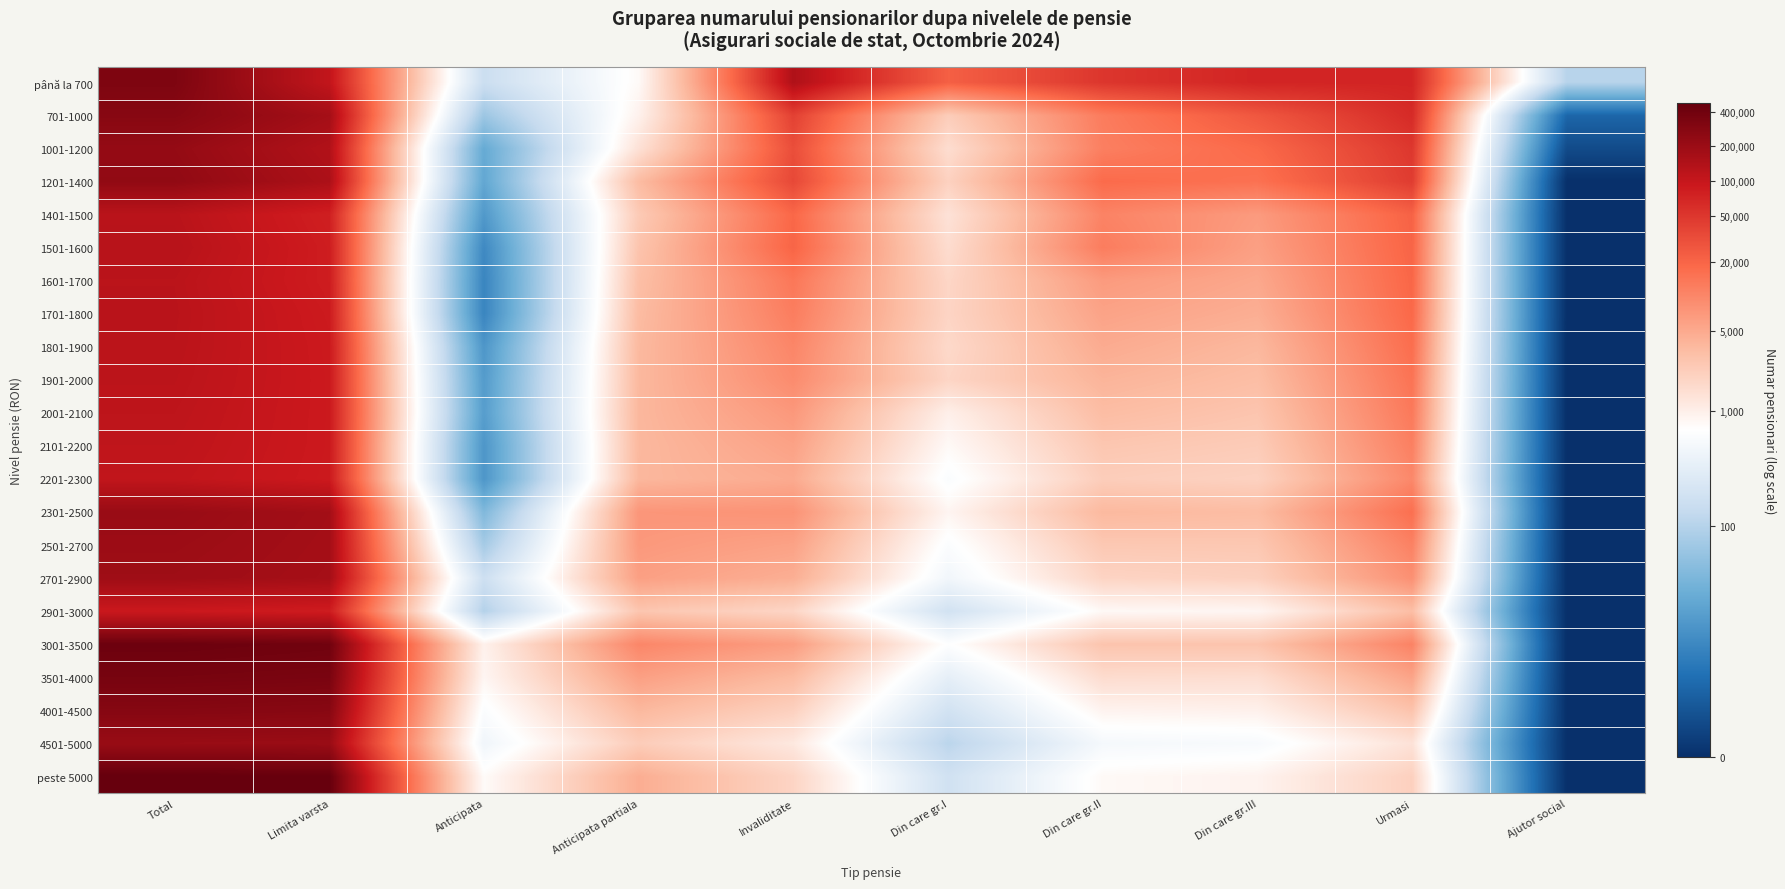

Reading left to right, extract all data points from this chart.

până la 700: Total=12.7	Limita varsta=11.6	Anticipata=5.1	Anticipata partiala=6.7	Invaliditate=11.9	Din care gr.I=10.0	Din care gr.II=10.8	Din care gr.III=11.2	Urmasi=11.2	Ajutor social=4.7
701-1000: Total=12.5	Limita varsta=12.1	Anticipata=4.2	Anticipata partiala=6.9	Invaliditate=10.6	Din care gr.I=7.7	Din care gr.II=9.4	Din care gr.III=10.2	Urmasi=11.1	Ajutor social=1.4
1001-1200: Total=12.3	Limita varsta=11.8	Anticipata=3.2	Anticipata partiala=7.3	Invaliditate=10.4	Din care gr.I=7.3	Din care gr.II=9.4	Din care gr.III=9.8	Urmasi=10.8	Ajutor social=0.7
1201-1400: Total=12.4	Limita varsta=11.9	Anticipata=3.1	Anticipata partiala=8.1	Invaliditate=10.5	Din care gr.I=7.6	Din care gr.II=9.8	Din care gr.III=9.6	Urmasi=10.7	Ajutor social=0.0
1401-1500: Total=11.7	Limita varsta=11.3	Anticipata=2.7	Anticipata partiala=7.8	Invaliditate=9.8	Din care gr.I=7.2	Din care gr.II=9.3	Din care gr.III=8.8	Urmasi=9.9	Ajutor social=0.0
1501-1600: Total=11.7	Limita varsta=11.3	Anticipata=2.3	Anticipata partiala=7.9	Invaliditate=9.9	Din care gr.I=7.4	Din care gr.II=9.4	Din care gr.III=8.7	Urmasi=9.9	Ajutor social=0.0
1601-1700: Total=11.7	Limita varsta=11.3	Anticipata=2.2	Anticipata partiala=8.1	Invaliditate=9.5	Din care gr.I=7.5	Din care gr.II=8.8	Din care gr.III=8.6	Urmasi=9.9	Ajutor social=0.0
1701-1800: Total=11.7	Limita varsta=11.4	Anticipata=2.2	Anticipata partiala=8.1	Invaliditate=9.4	Din care gr.I=7.5	Din care gr.II=8.6	Din care gr.III=8.4	Urmasi=9.8	Ajutor social=0.0
1801-1900: Total=11.7	Limita varsta=11.4	Anticipata=2.6	Anticipata partiala=8.2	Invaliditate=9.2	Din care gr.I=7.5	Din care gr.II=8.5	Din care gr.III=8.2	Urmasi=9.7	Ajutor social=0.0
1901-2000: Total=11.7	Limita varsta=11.4	Anticipata=2.8	Anticipata partiala=8.2	Invaliditate=9.1	Din care gr.I=7.5	Din care gr.II=8.3	Din care gr.III=8.1	Urmasi=9.6	Ajutor social=0.0
2001-2100: Total=11.6	Limita varsta=11.4	Anticipata=2.8	Anticipata partiala=8.2	Invaliditate=8.9	Din care gr.I=6.9	Din care gr.II=8.1	Din care gr.III=7.9	Urmasi=9.5	Ajutor social=0.0
2101-2200: Total=11.6	Limita varsta=11.4	Anticipata=2.6	Anticipata partiala=8.2	Invaliditate=8.7	Din care gr.I=6.7	Din care gr.II=7.9	Din care gr.III=7.8	Urmasi=9.4	Ajutor social=0.0
2201-2300: Total=11.6	Limita varsta=11.4	Anticipata=2.6	Anticipata partiala=8.2	Invaliditate=8.5	Din care gr.I=6.4	Din care gr.II=7.7	Din care gr.III=7.6	Urmasi=9.2	Ajutor social=0.0
2301-2500: Total=12.2	Limita varsta=12.1	Anticipata=3.7	Anticipata partiala=8.9	Invaliditate=9.0	Din care gr.I=6.8	Din care gr.II=8.2	Din care gr.III=8.1	Urmasi=9.7	Ajutor social=0.0
2501-2700: Total=12.2	Limita varsta=12.1	Anticipata=4.3	Anticipata partiala=8.9	Invaliditate=8.7	Din care gr.I=6.4	Din care gr.II=7.8	Din care gr.III=7.9	Urmasi=9.3	Ajutor social=0.0
2701-2900: Total=12.2	Limita varsta=12.0	Anticipata=5.1	Anticipata partiala=8.7	Invaliditate=8.4	Din care gr.I=6.2	Din care gr.II=7.6	Din care gr.III=7.7	Urmasi=9.0	Ajutor social=0.0
2901-3000: Total=11.4	Limita varsta=11.3	Anticipata=4.6	Anticipata partiala=7.9	Invaliditate=7.5	Din care gr.I=5.2	Din care gr.II=6.7	Din care gr.III=6.8	Urmasi=8.1	Ajutor social=0.0
3001-3500: Total=13.0	Limita varsta=12.9	Anticipata=6.9	Anticipata partiala=9.2	Invaliditate=8.8	Din care gr.I=6.5	Din care gr.II=7.9	Din care gr.III=8.0	Urmasi=9.3	Ajutor social=0.0
3501-4000: Total=12.8	Limita varsta=12.7	Anticipata=6.8	Anticipata partiala=8.7	Invaliditate=8.1	Din care gr.I=5.8	Din care gr.II=7.4	Din care gr.III=7.3	Urmasi=8.6	Ajutor social=0.0
4001-4500: Total=12.6	Limita varsta=12.5	Anticipata=6.4	Anticipata partiala=8.2	Invaliditate=7.6	Din care gr.I=5.3	Din care gr.II=6.8	Din care gr.III=6.9	Urmasi=8.0	Ajutor social=0.0
4501-5000: Total=12.3	Limita varsta=12.2	Anticipata=6.1	Anticipata partiala=7.7	Invaliditate=7.1	Din care gr.I=4.7	Din care gr.II=6.2	Din care gr.III=6.3	Urmasi=7.2	Ajutor social=0.0
peste 5000: Total=13.1	Limita varsta=13.1	Anticipata=6.6	Anticipata partiala=8.4	Invaliditate=7.5	Din care gr.I=5.2	Din care gr.II=6.7	Din care gr.III=6.8	Urmasi=7.6	Ajutor social=0.0